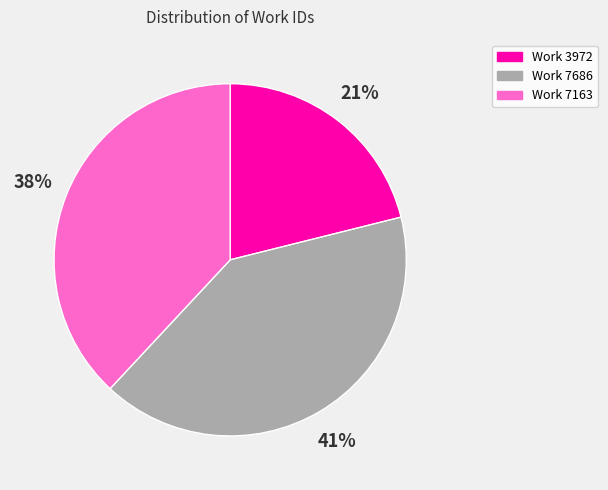

Which category has the smallest portion of the pie?

Work 3972